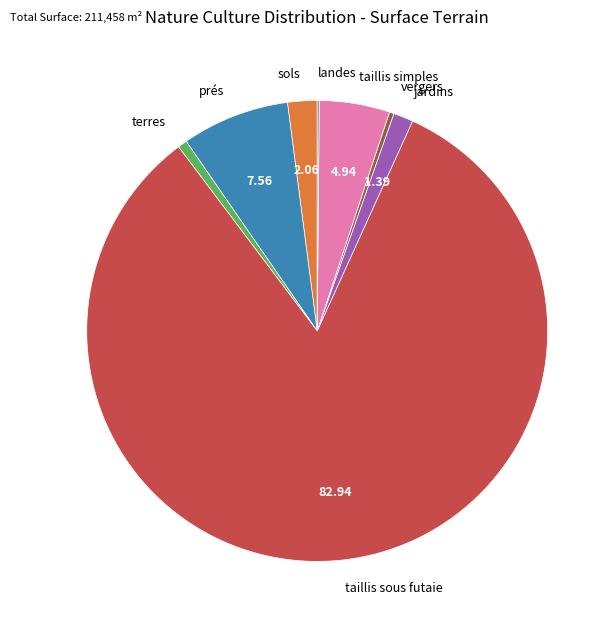

What is the largest slice in the pie chart?

taillis sous futaie